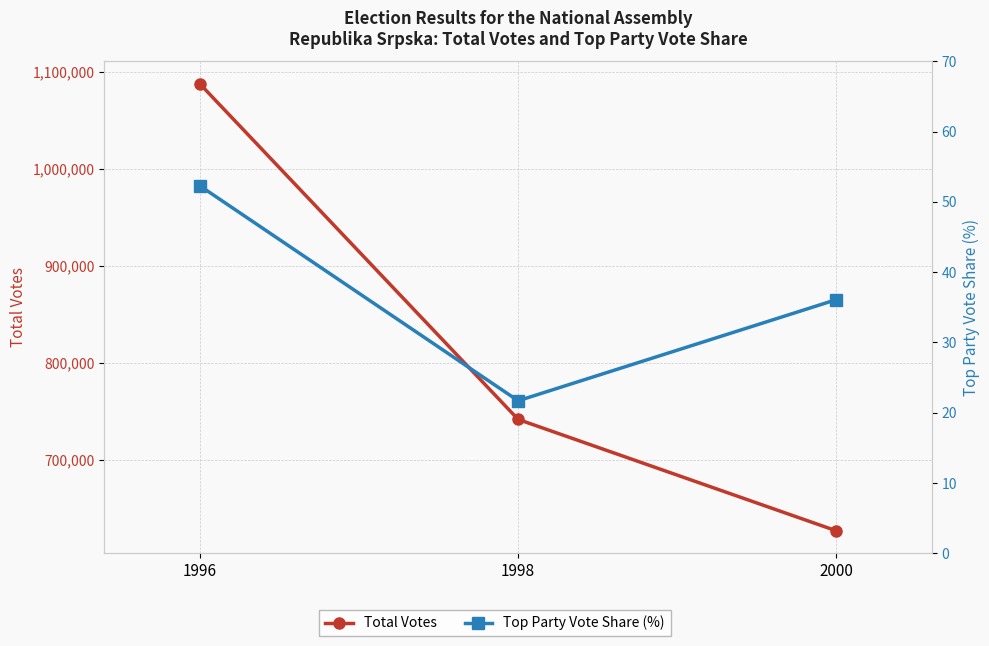

Where is Top Party Vote Share (%) nearest to the value 37?

2000